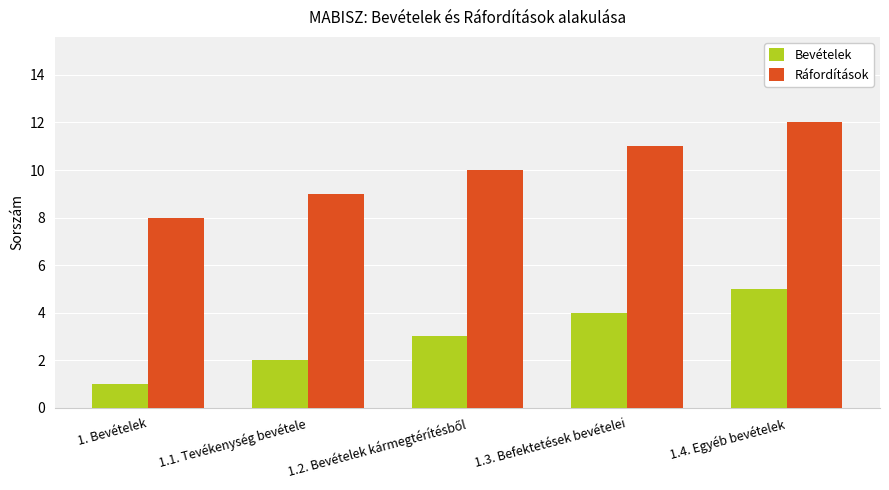

How many categories are shown in the chart?

5